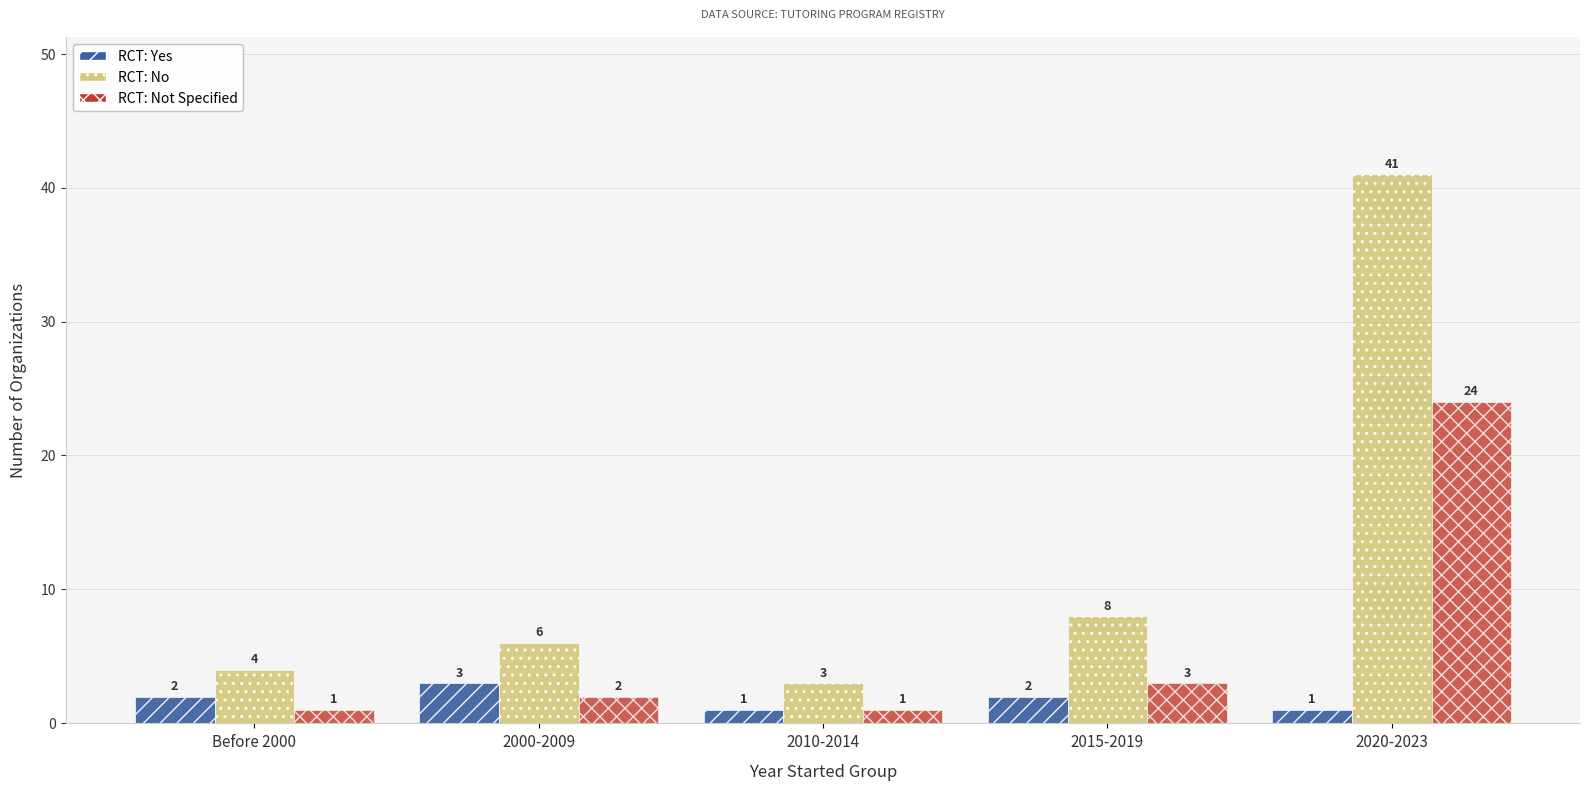

How many categories are shown in the chart?

5